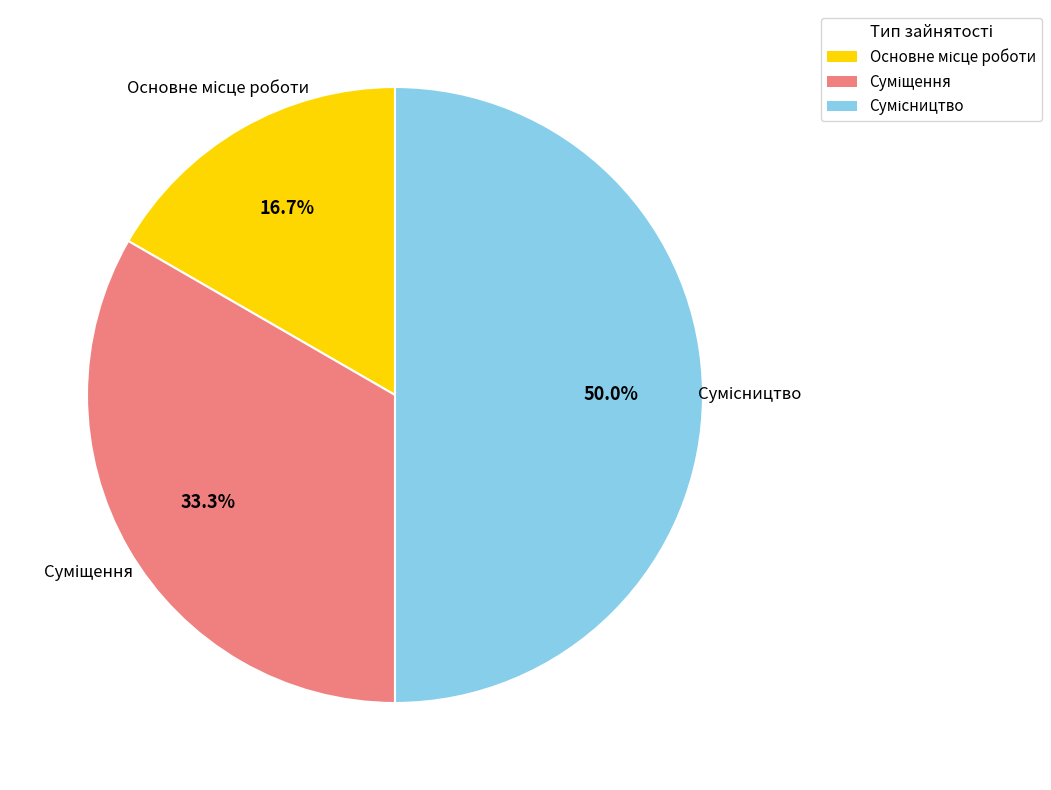

To the nearest percent, what is the average slice percentage?

33%